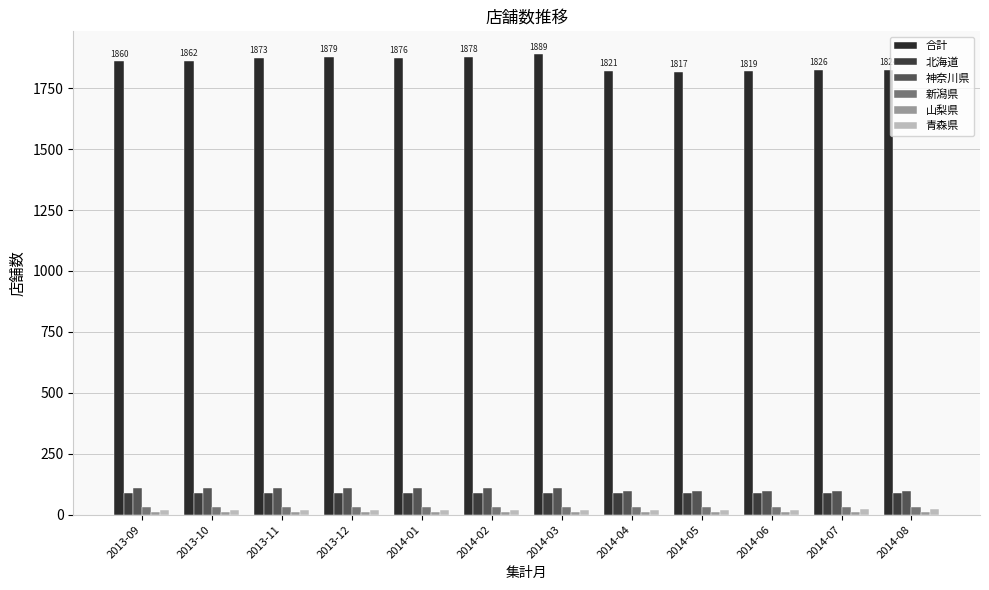

What is the minimum value shown in the chart?

10